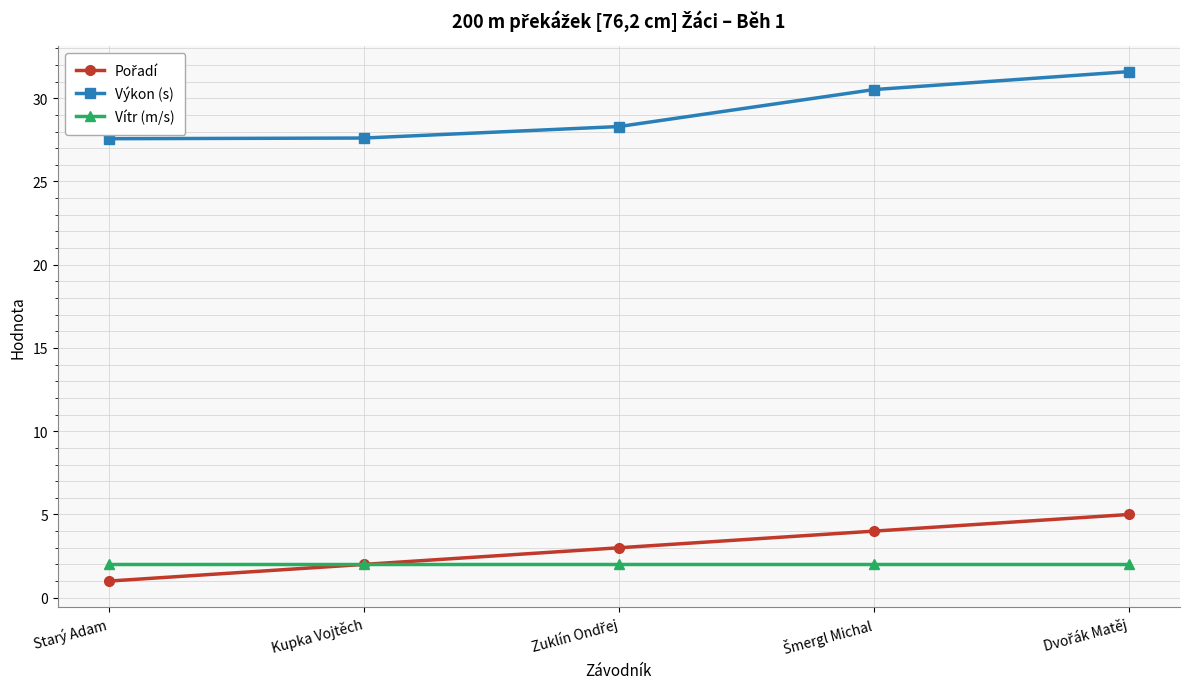

Does the chart display data point markers on the line(s)?

Yes